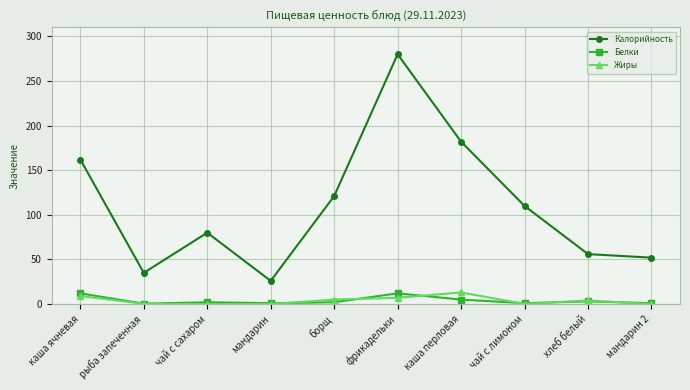

What is the average value of the Белки series?

3.9